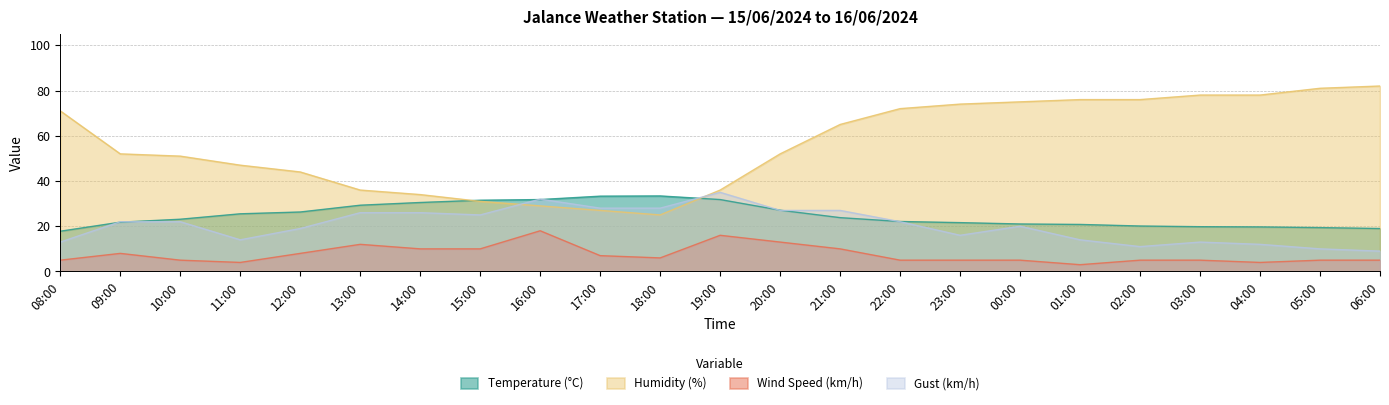

At which label does Temperature (°C) reach its peak?

18:00